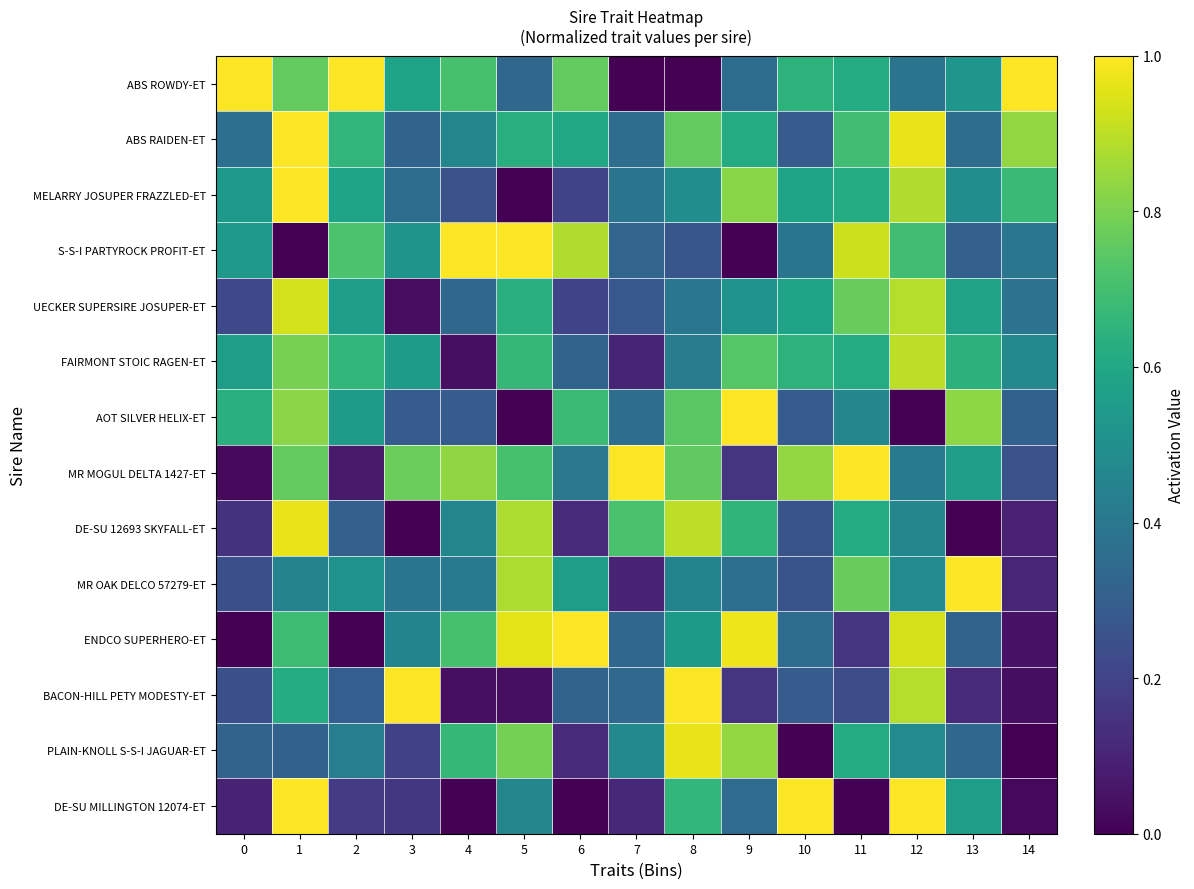

What is the difference between the highest and lowest values at 14?

1.0